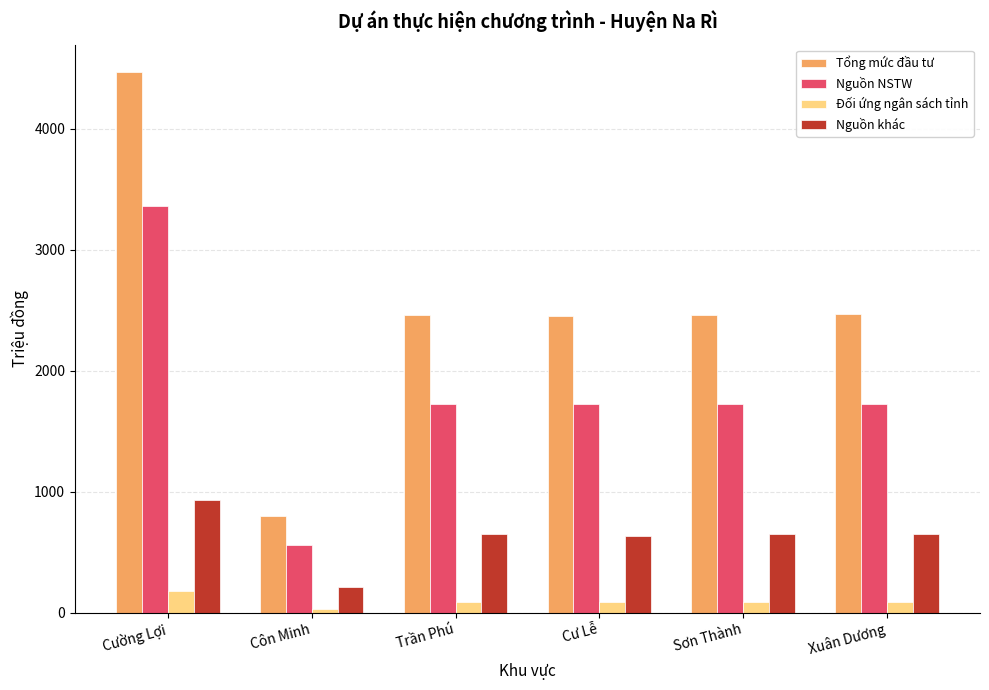

What is the highest value of the Nguồn khác series?

933.5